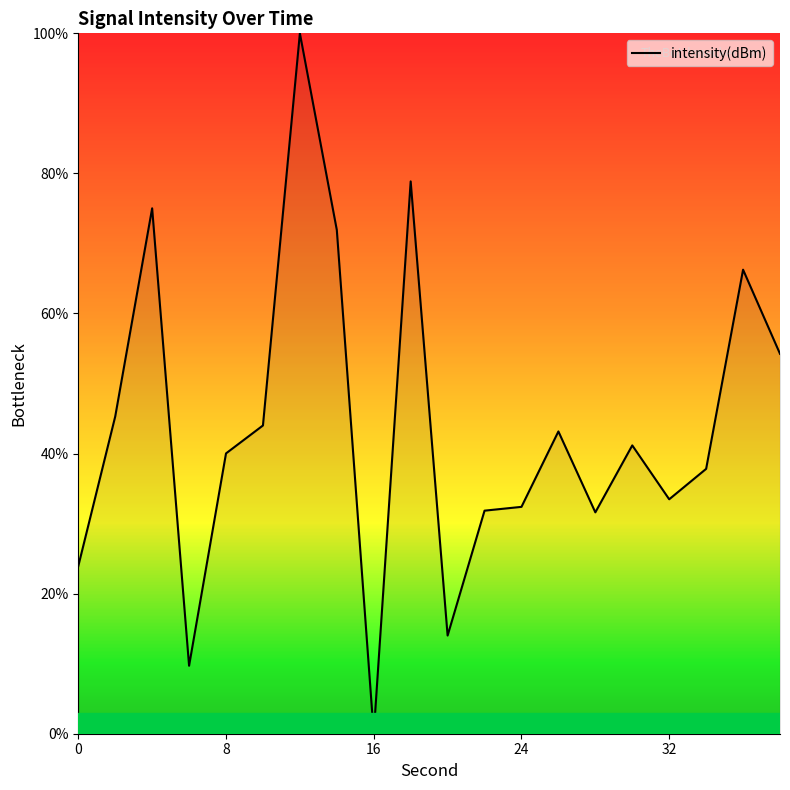

What is the difference between the maximum and minimum values?

100.0